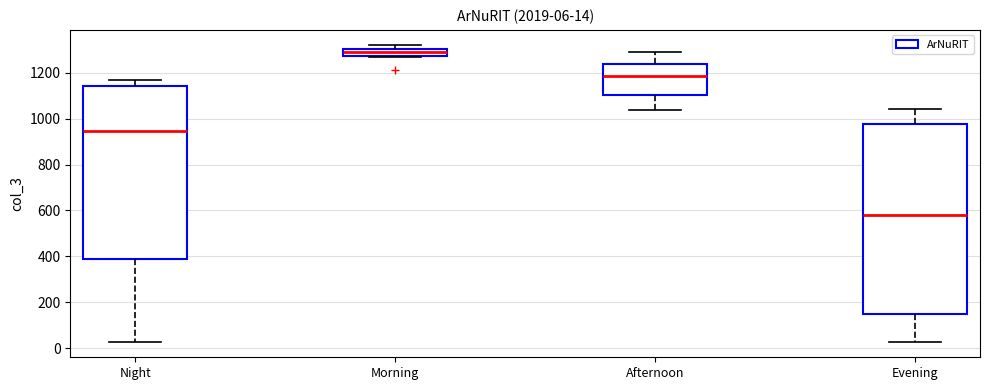

Which box has the highest median line?

Morning